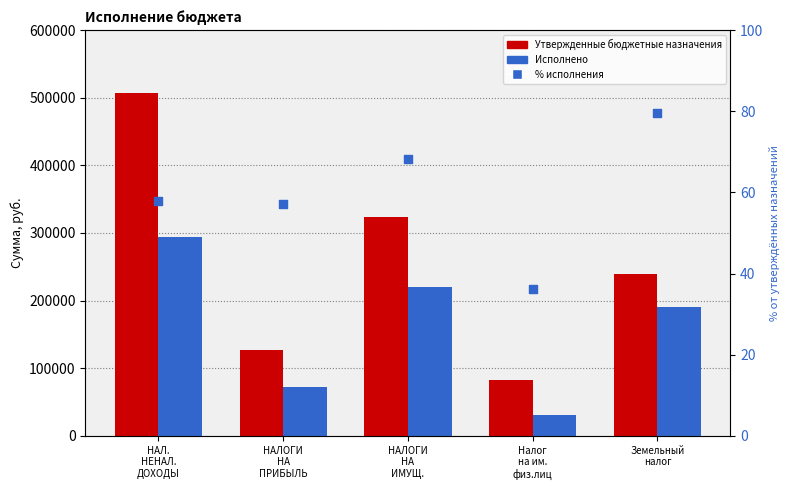

Which series reaches the maximum Y coordinate?

Утвержденные бюджетные назначения